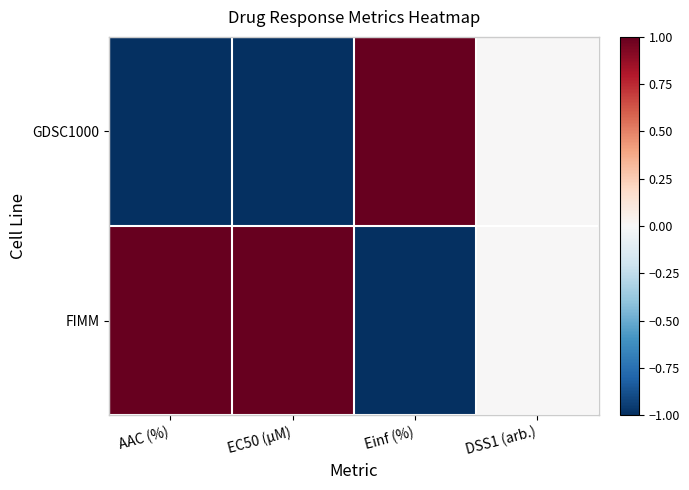

How many series are shown in this chart?

2